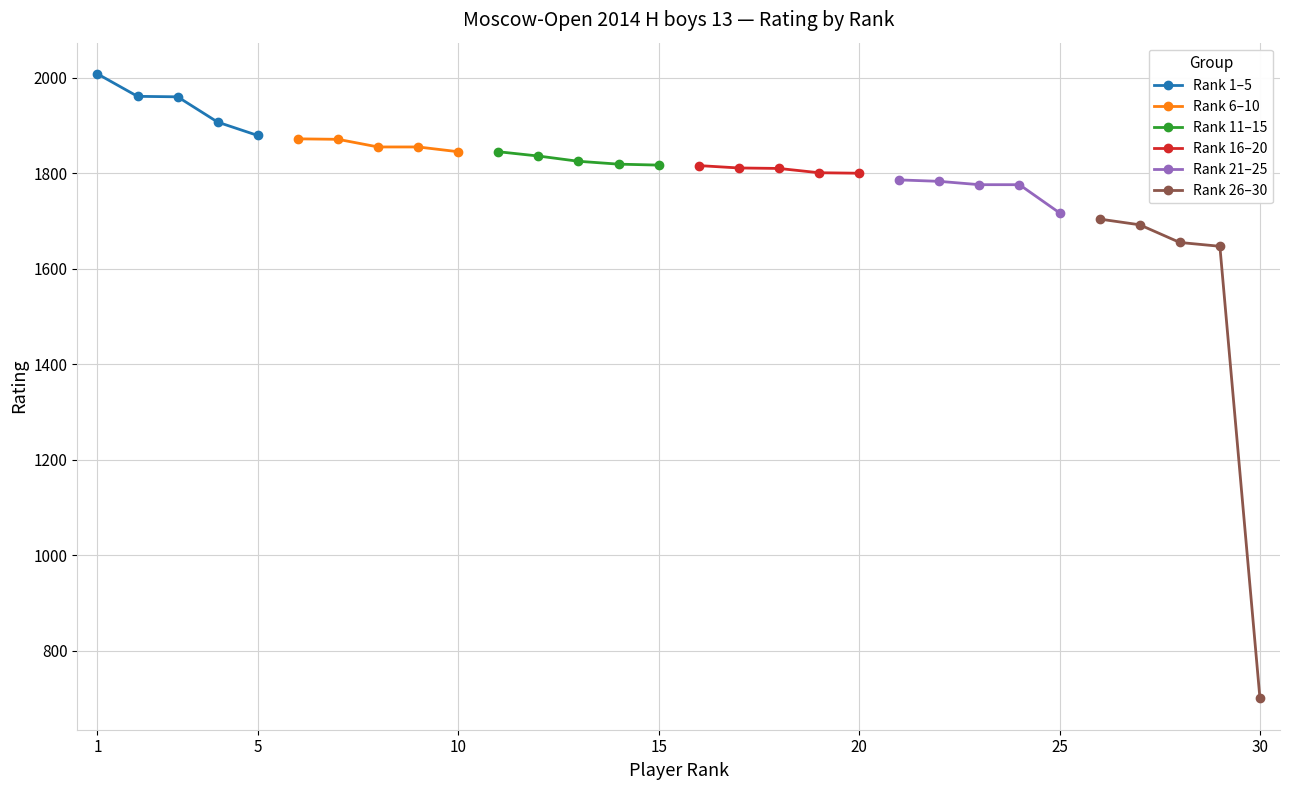

What is the value of the Rank 26–30 point at the 1st from the left?

1704